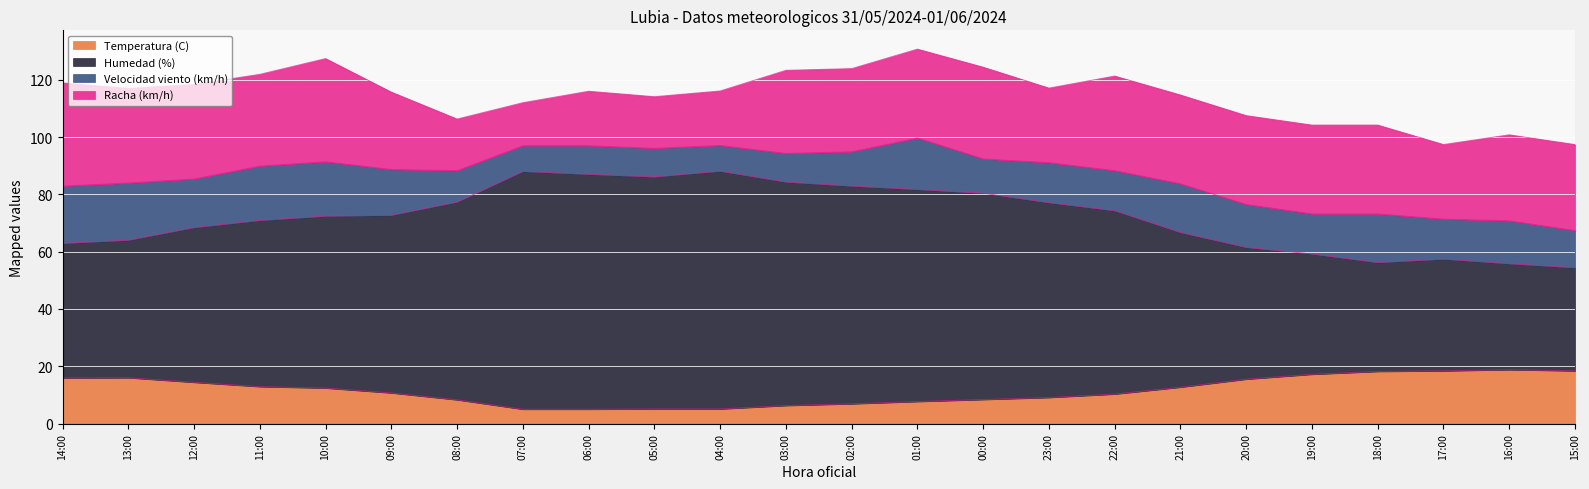

Which category has the lowest value across all series?

07:00